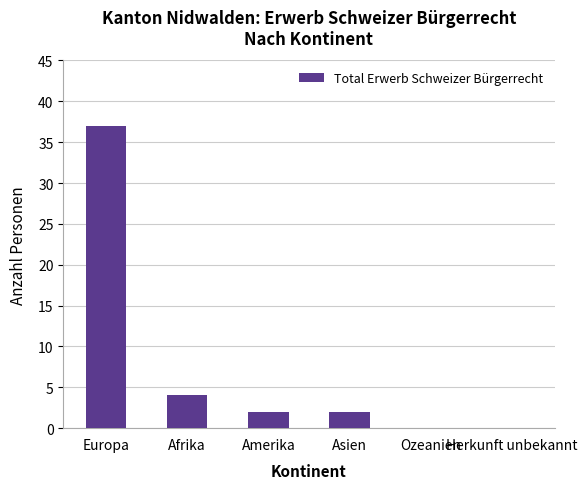

Reading right to left, list all the values displayed in this chart.

Herkunft unbekannt=0	Ozeanien=0	Asien=2	Amerika=2	Afrika=4	Europa=37